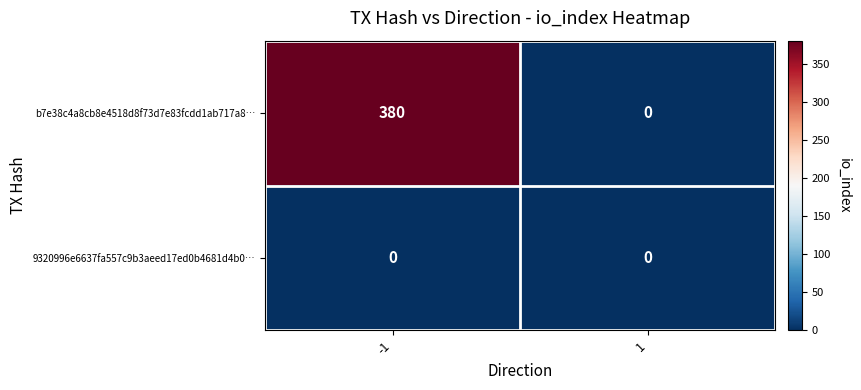

Rank the series by their maximum value, from highest to lowest.

b7e38c4a8cb8e4518d8f73d7e83fcdd1ab717a8…, 9320996e6637fa557c9b3aeed17ed0b4681d4b0…